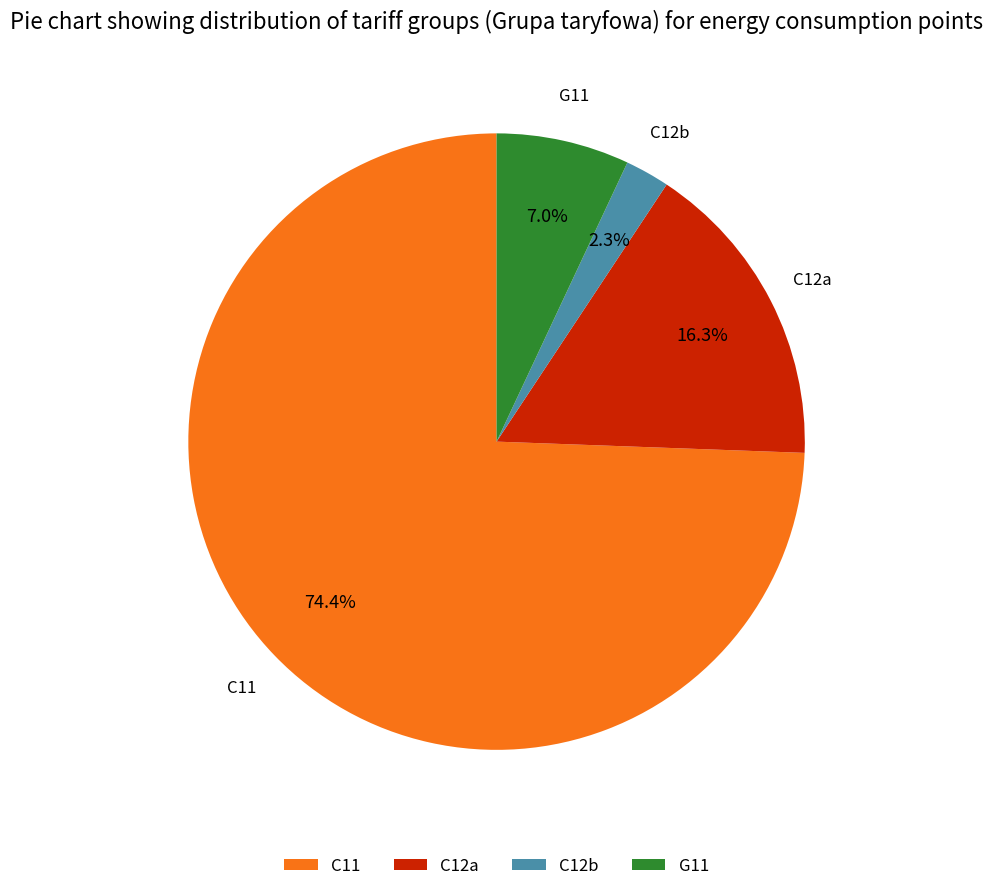

Combined, do C12a and C12b account for over 50%?

No